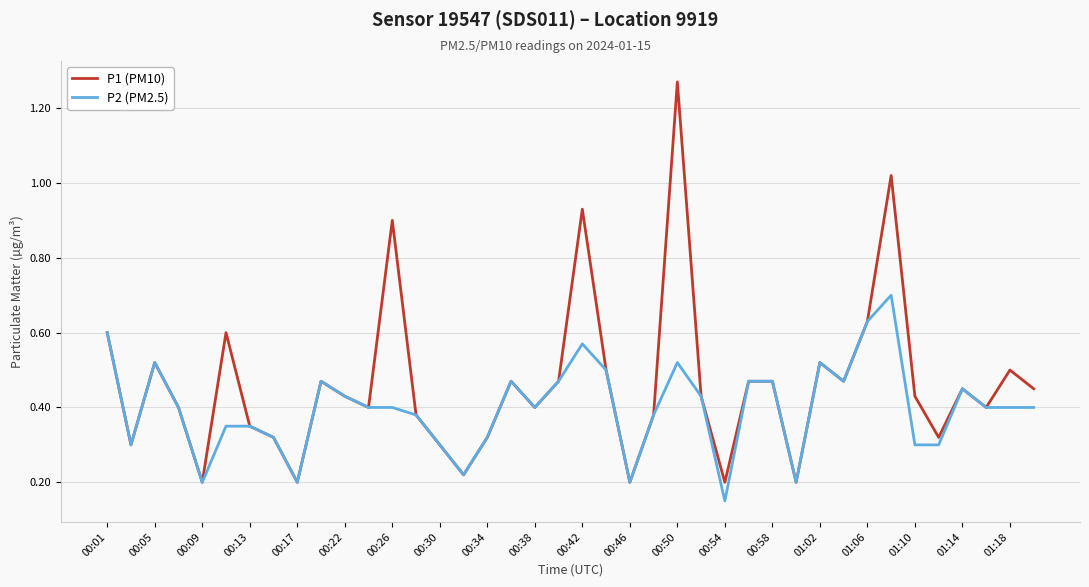

What is the difference between the maximum and minimum values in the P1 (PM10) series?

1.1